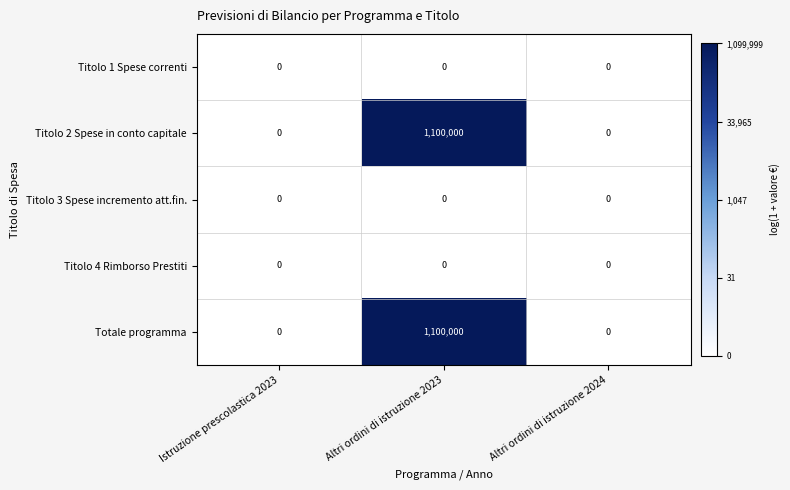

At which category is the sum across all series the highest?

Altri ordini di istruzione 2023